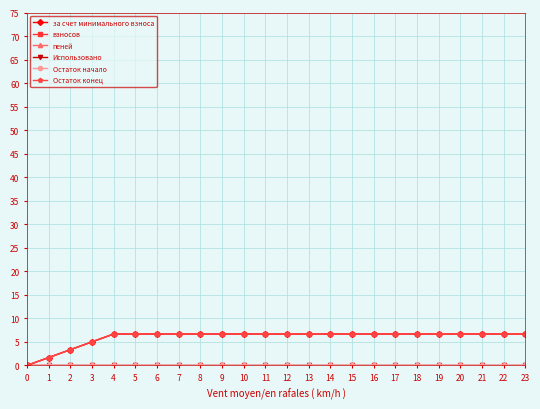

Does the chart have visible grid lines?

Yes